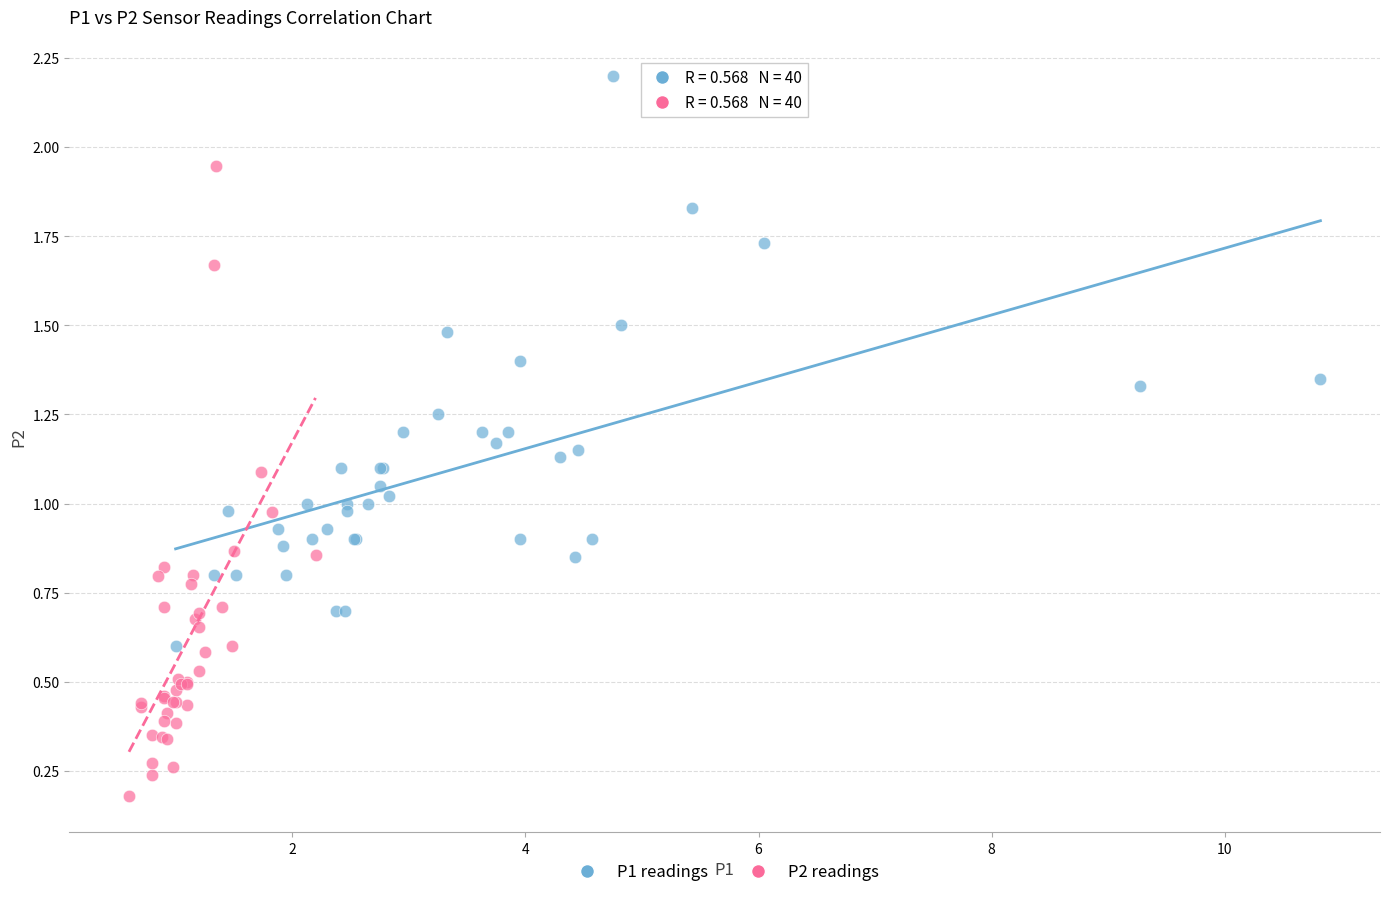

Which series contains the highest Y value?

P1 readings